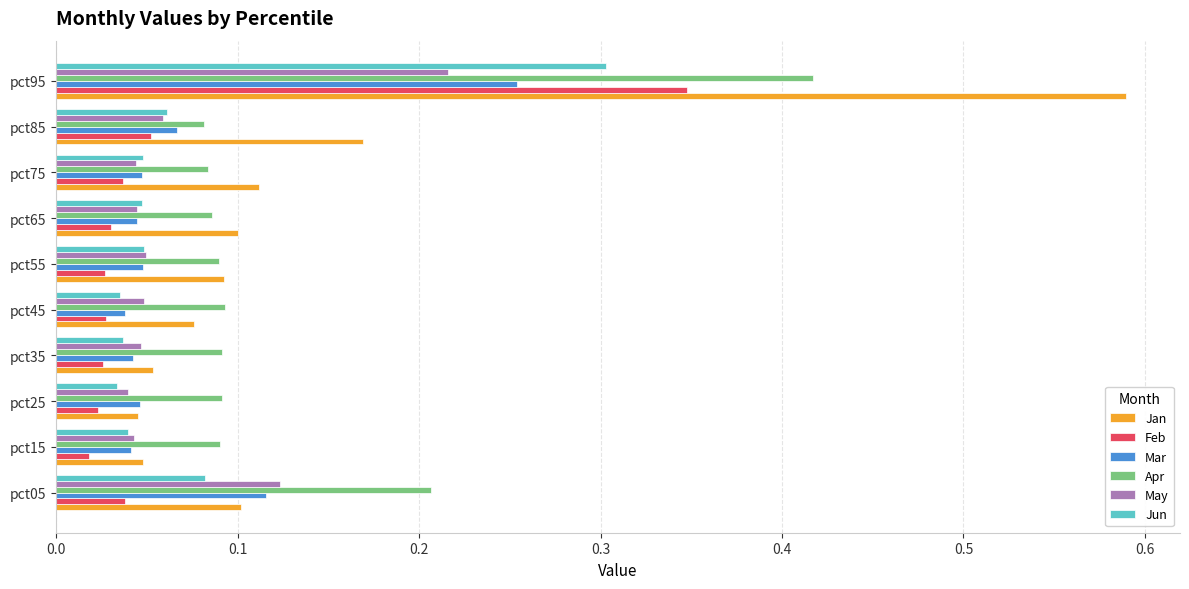

Rank the series by their maximum value, from highest to lowest.

Jan, Apr, Feb, Jun, Mar, May